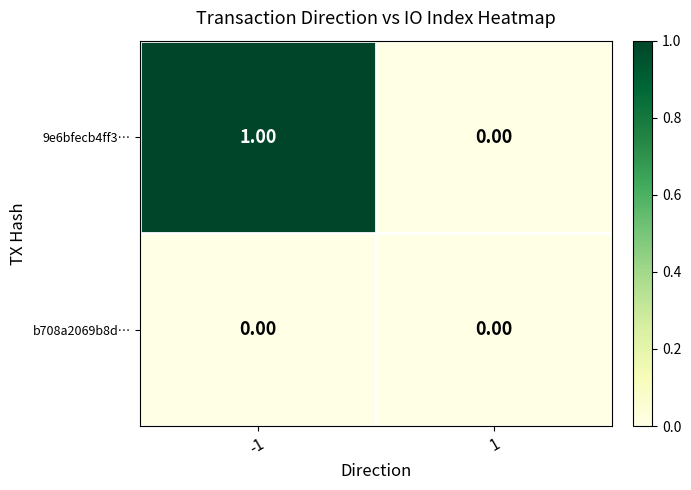

Which series changed the most between -1 and 1?

9e6bfecb4ff3…